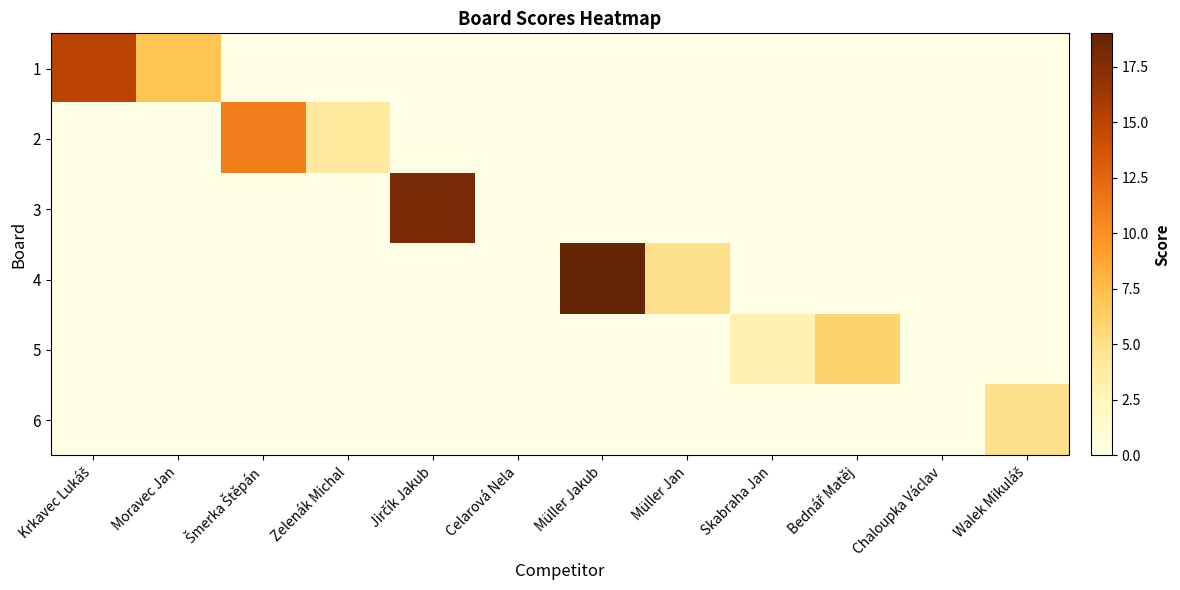

Reading left to right, list all the values displayed in this chart.

1: Krkavec Lukáš=15	Moravec Jan=7	Šmerka Štěpán=0	Zelenák Michal=0	Jirčík Jakub=0	Celarová Nela=0	Müller Jakub=0	Müller Jan=0	Skabraha Jan=0	Bednář Matěj=0	Chaloupka Václav=0	Walek Mikuláš=0
2: Krkavec Lukáš=0	Moravec Jan=0	Šmerka Štěpán=11	Zelenák Michal=4	Jirčík Jakub=0	Celarová Nela=0	Müller Jakub=0	Müller Jan=0	Skabraha Jan=0	Bednář Matěj=0	Chaloupka Václav=0	Walek Mikuláš=0
3: Krkavec Lukáš=0	Moravec Jan=0	Šmerka Štěpán=0	Zelenák Michal=0	Jirčík Jakub=18	Celarová Nela=0	Müller Jakub=0	Müller Jan=0	Skabraha Jan=0	Bednář Matěj=0	Chaloupka Václav=0	Walek Mikuláš=0
4: Krkavec Lukáš=0	Moravec Jan=0	Šmerka Štěpán=0	Zelenák Michal=0	Jirčík Jakub=0	Celarová Nela=0	Müller Jakub=19	Müller Jan=5	Skabraha Jan=0	Bednář Matěj=0	Chaloupka Václav=0	Walek Mikuláš=0
5: Krkavec Lukáš=0	Moravec Jan=0	Šmerka Štěpán=0	Zelenák Michal=0	Jirčík Jakub=0	Celarová Nela=0	Müller Jakub=0	Müller Jan=0	Skabraha Jan=3	Bednář Matěj=6	Chaloupka Václav=0	Walek Mikuláš=0
6: Krkavec Lukáš=0	Moravec Jan=0	Šmerka Štěpán=0	Zelenák Michal=0	Jirčík Jakub=0	Celarová Nela=0	Müller Jakub=0	Müller Jan=0	Skabraha Jan=0	Bednář Matěj=0	Chaloupka Václav=0	Walek Mikuláš=5